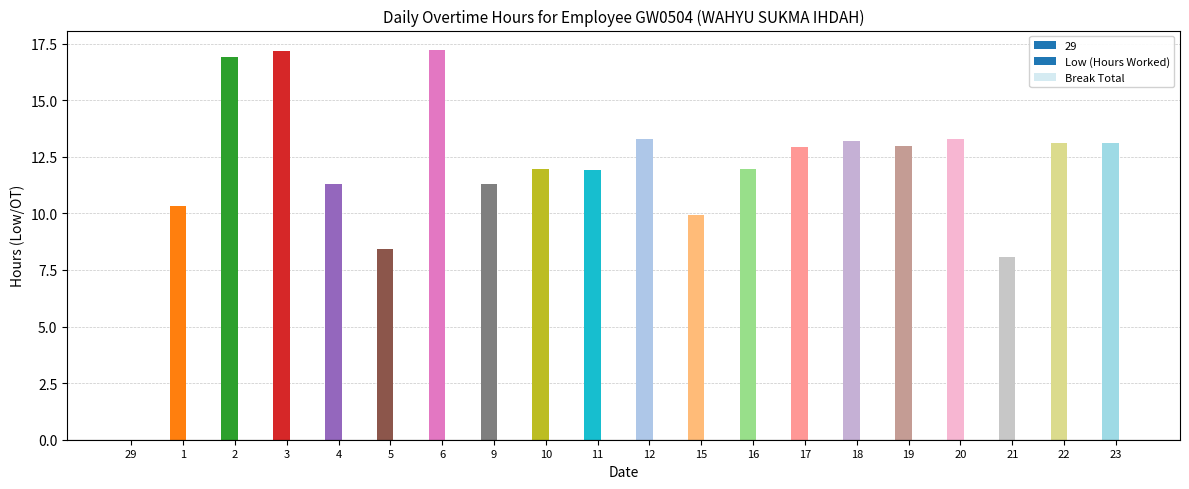

How many values in Low (Hours Worked) are above zero?

19